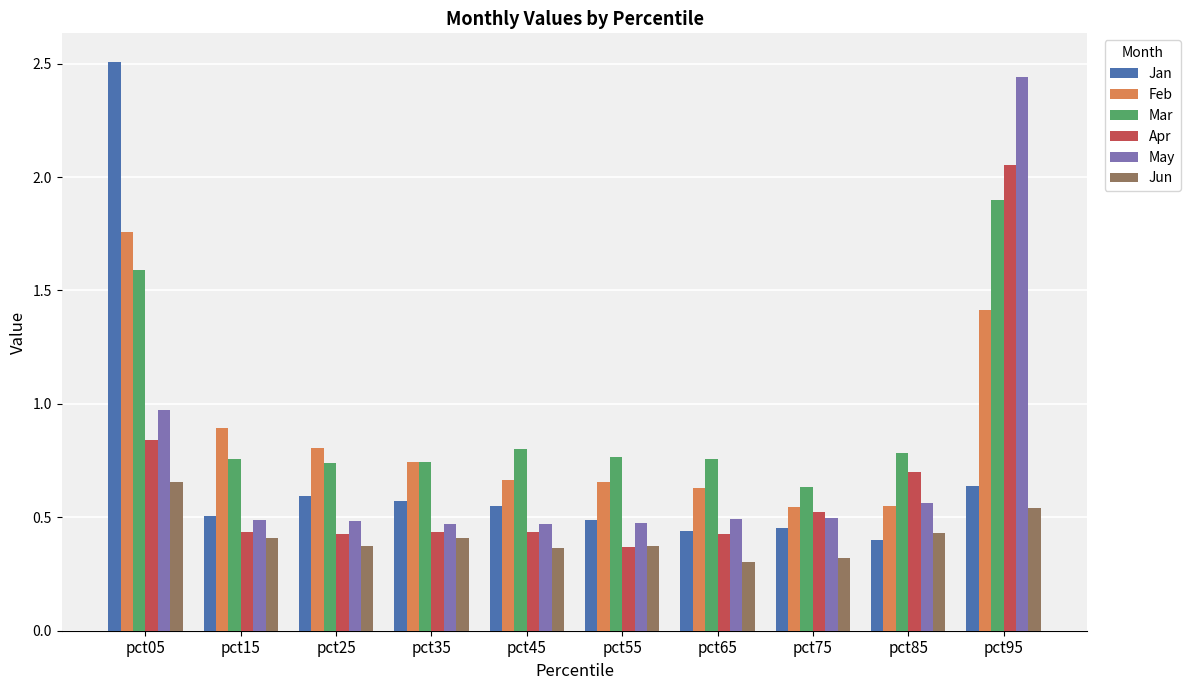

The Feb series shows 0.9 at pct55. True or false?

False